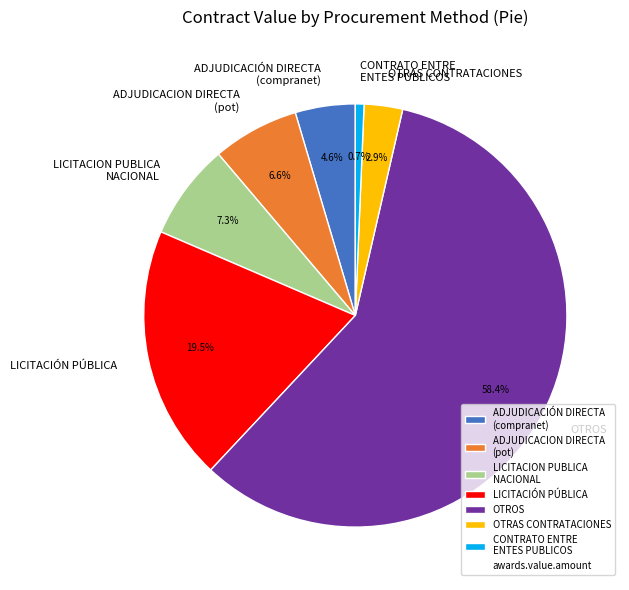

What is the smallest slice in the pie chart?

CONTRATO ENTRE ENTES PUBLICOS